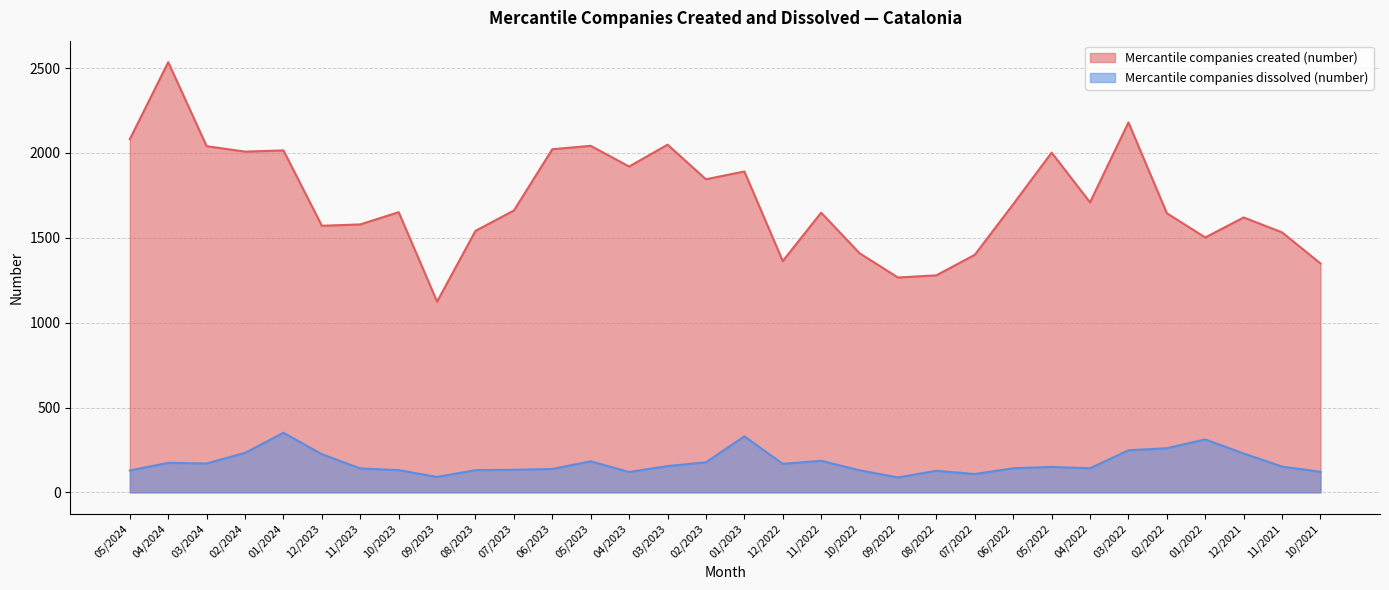

What is the label of the 21st point from the right?

06/2023